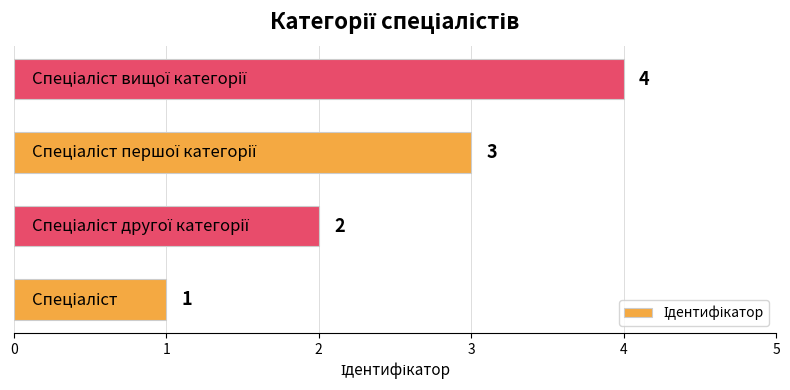

What is the difference between the maximum and minimum values?

3